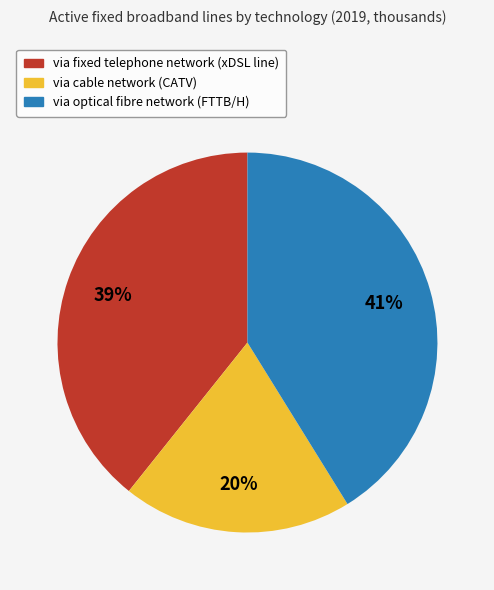

What percentage is the via cable network (CATV) slice, to the nearest percent?

20%